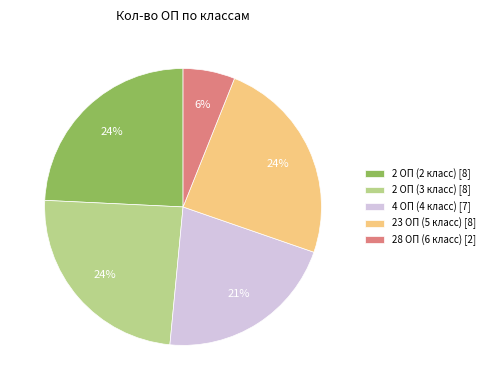

To the nearest percent, what is the average slice percentage?

20%